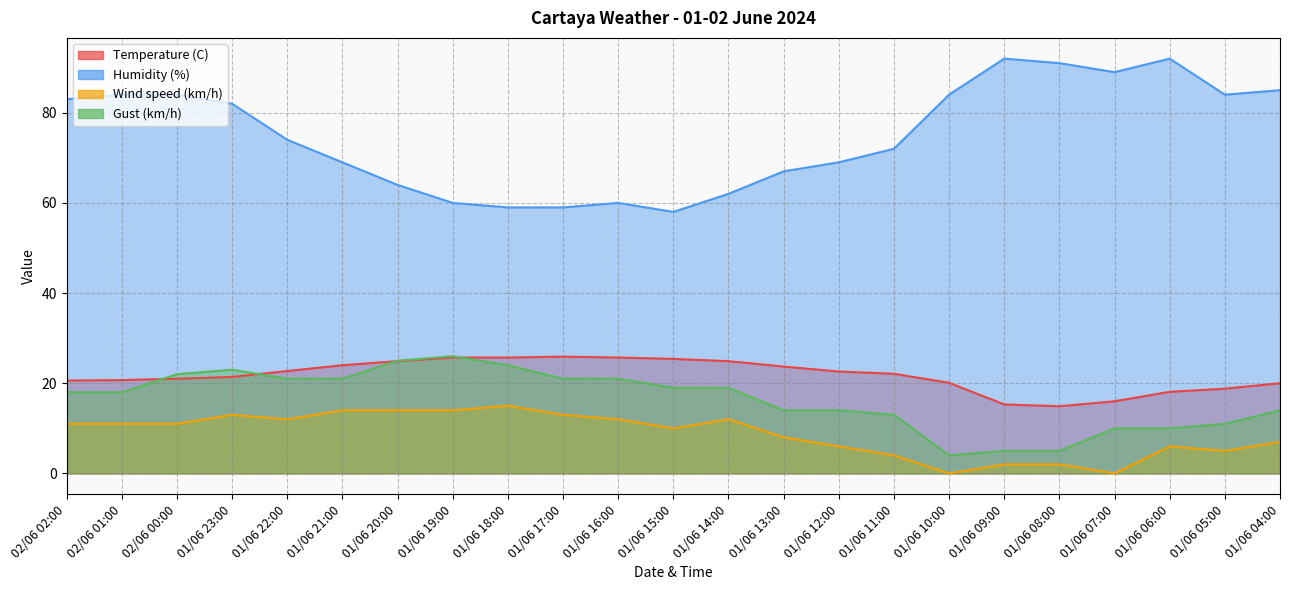

Which label corresponds to the smallest value in the chart?

01/06 10:00